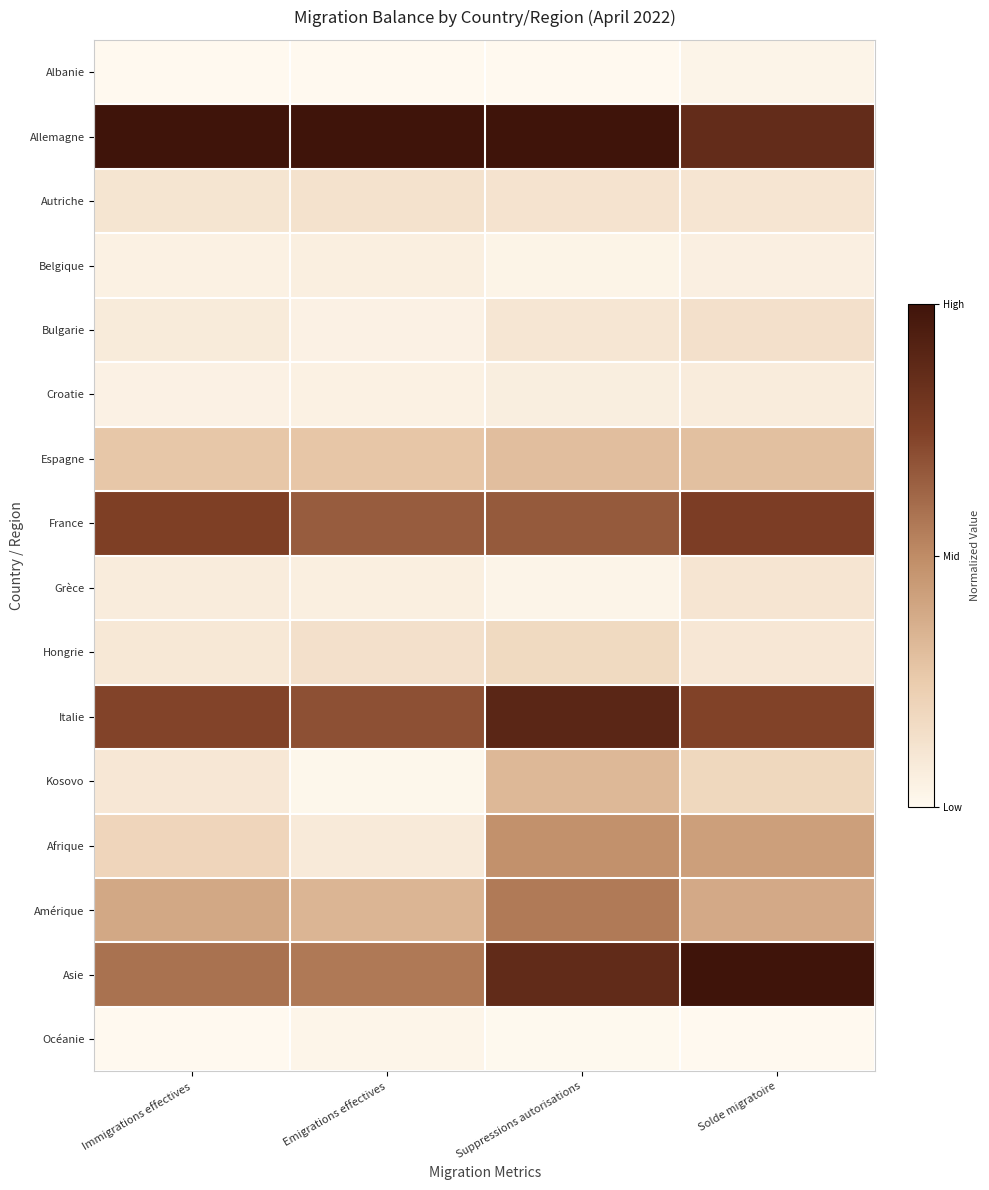

Which label corresponds to the smallest value in the chart?

Emigrations effectives